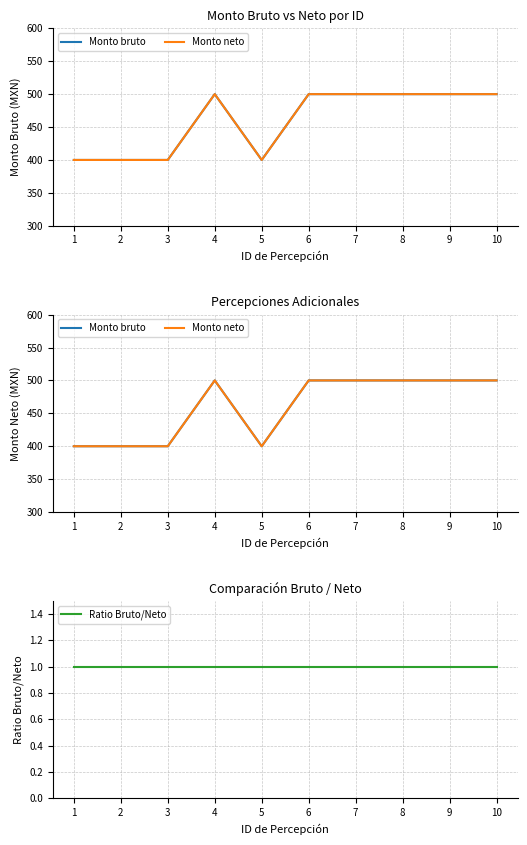

True or false: Monto neto and Ratio Bruto/Neto cross at least once.

False